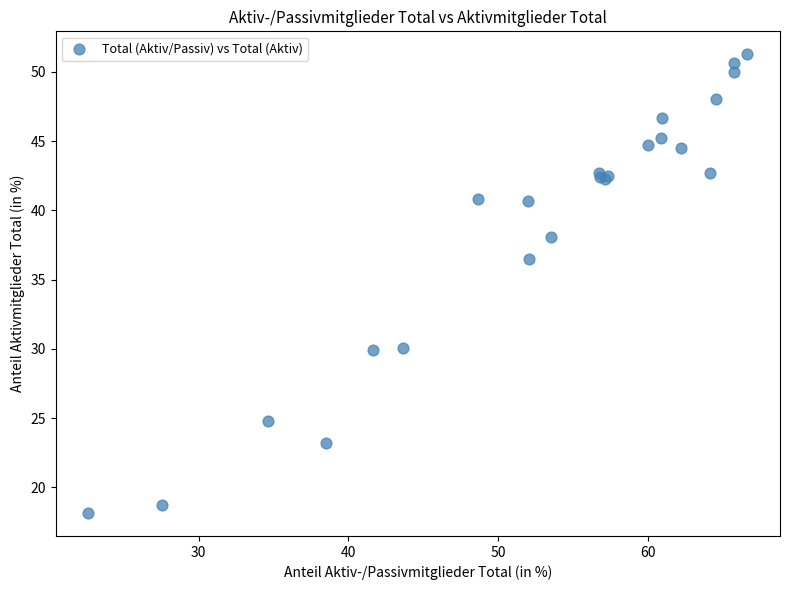

What Y value in the scatter plot is closest to 34?

36.5